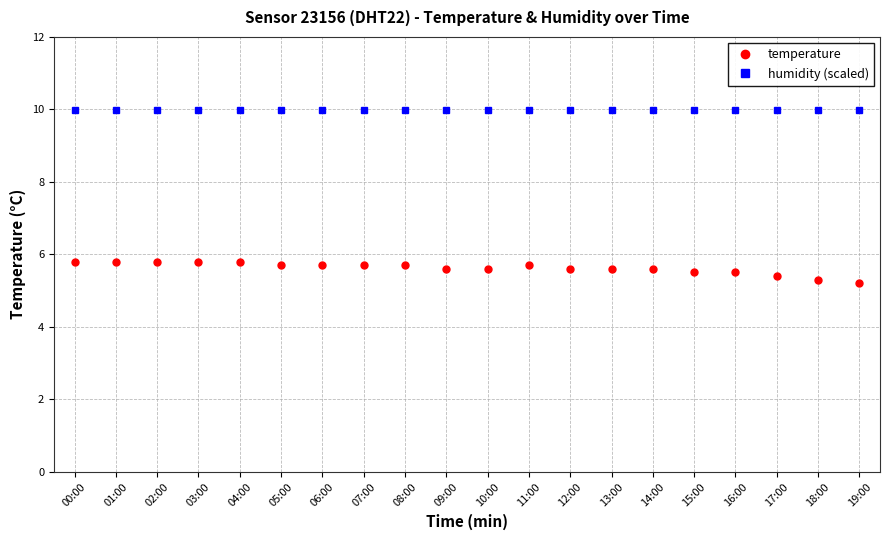

At how many categories does at least one series exceed 8?

20